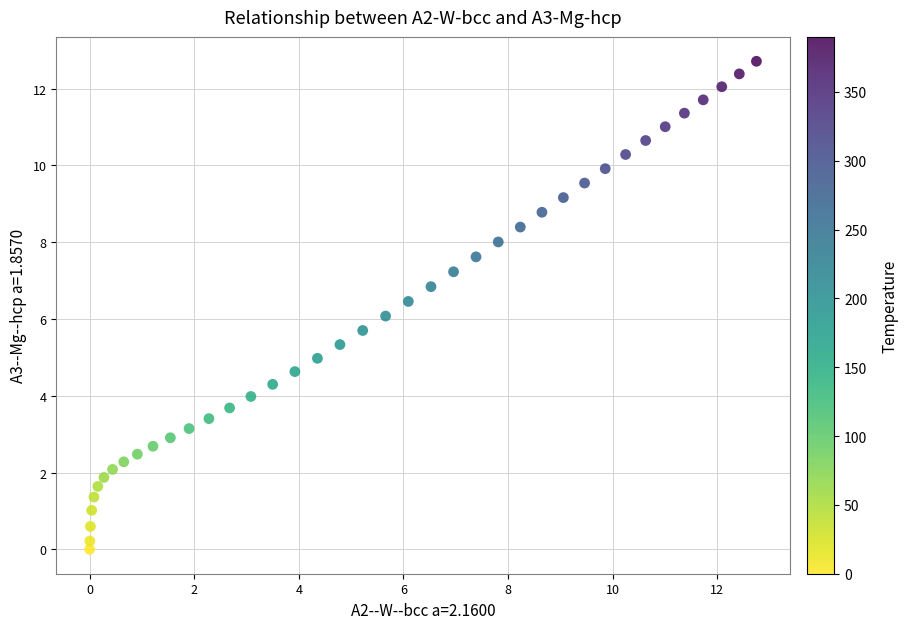

What is the range of X values (max minus min)?

12.8